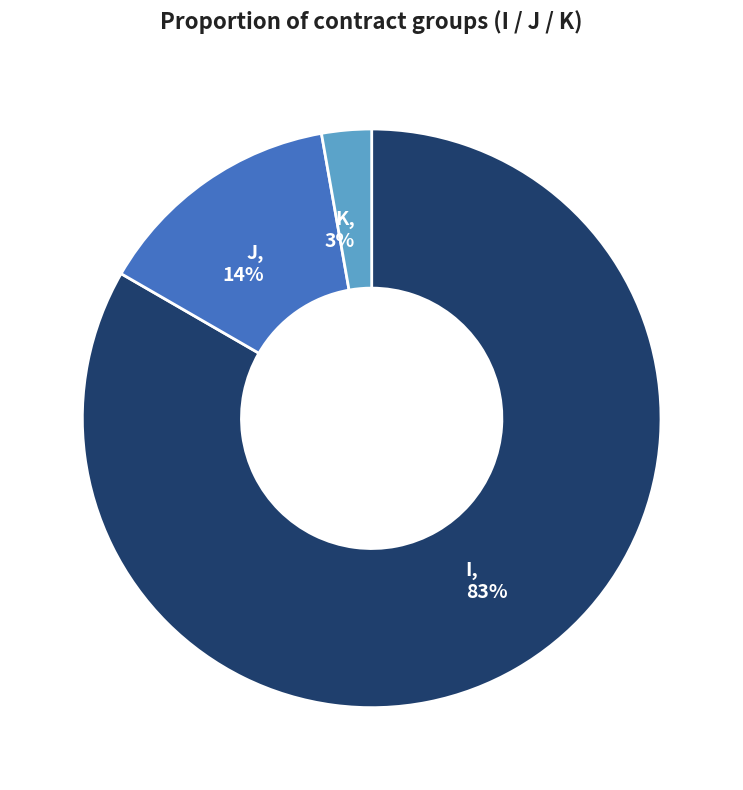

What is the ratio of the value at J to the value at I?

0.2